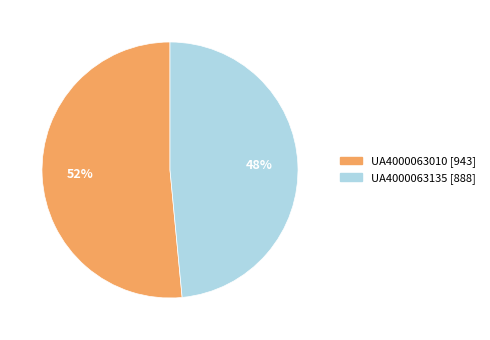

Is the sum of UA4000063135 and UA4000063010 greater than half?

Yes